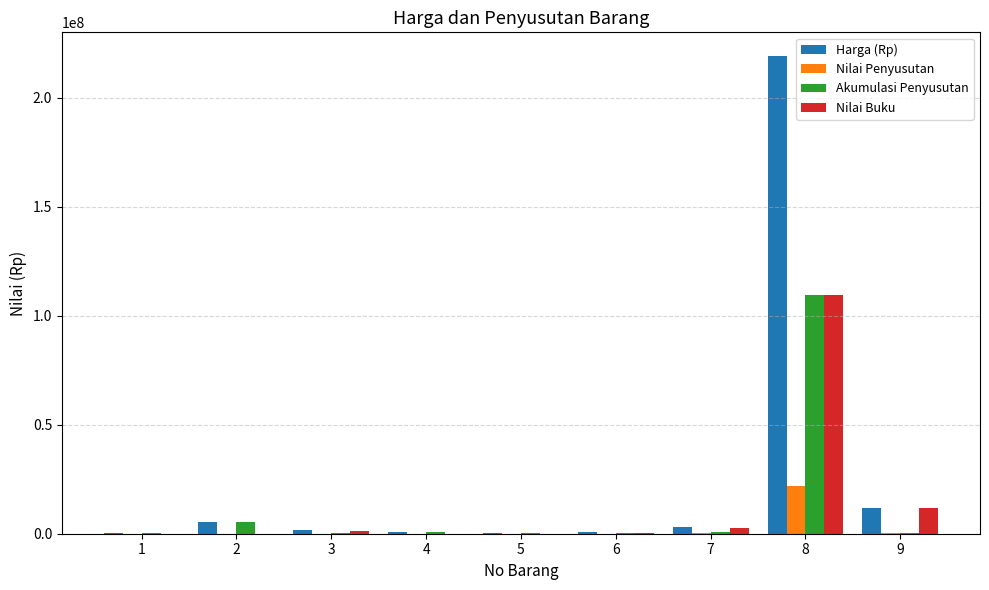

What is the maximum value shown in the chart?

218960164.0